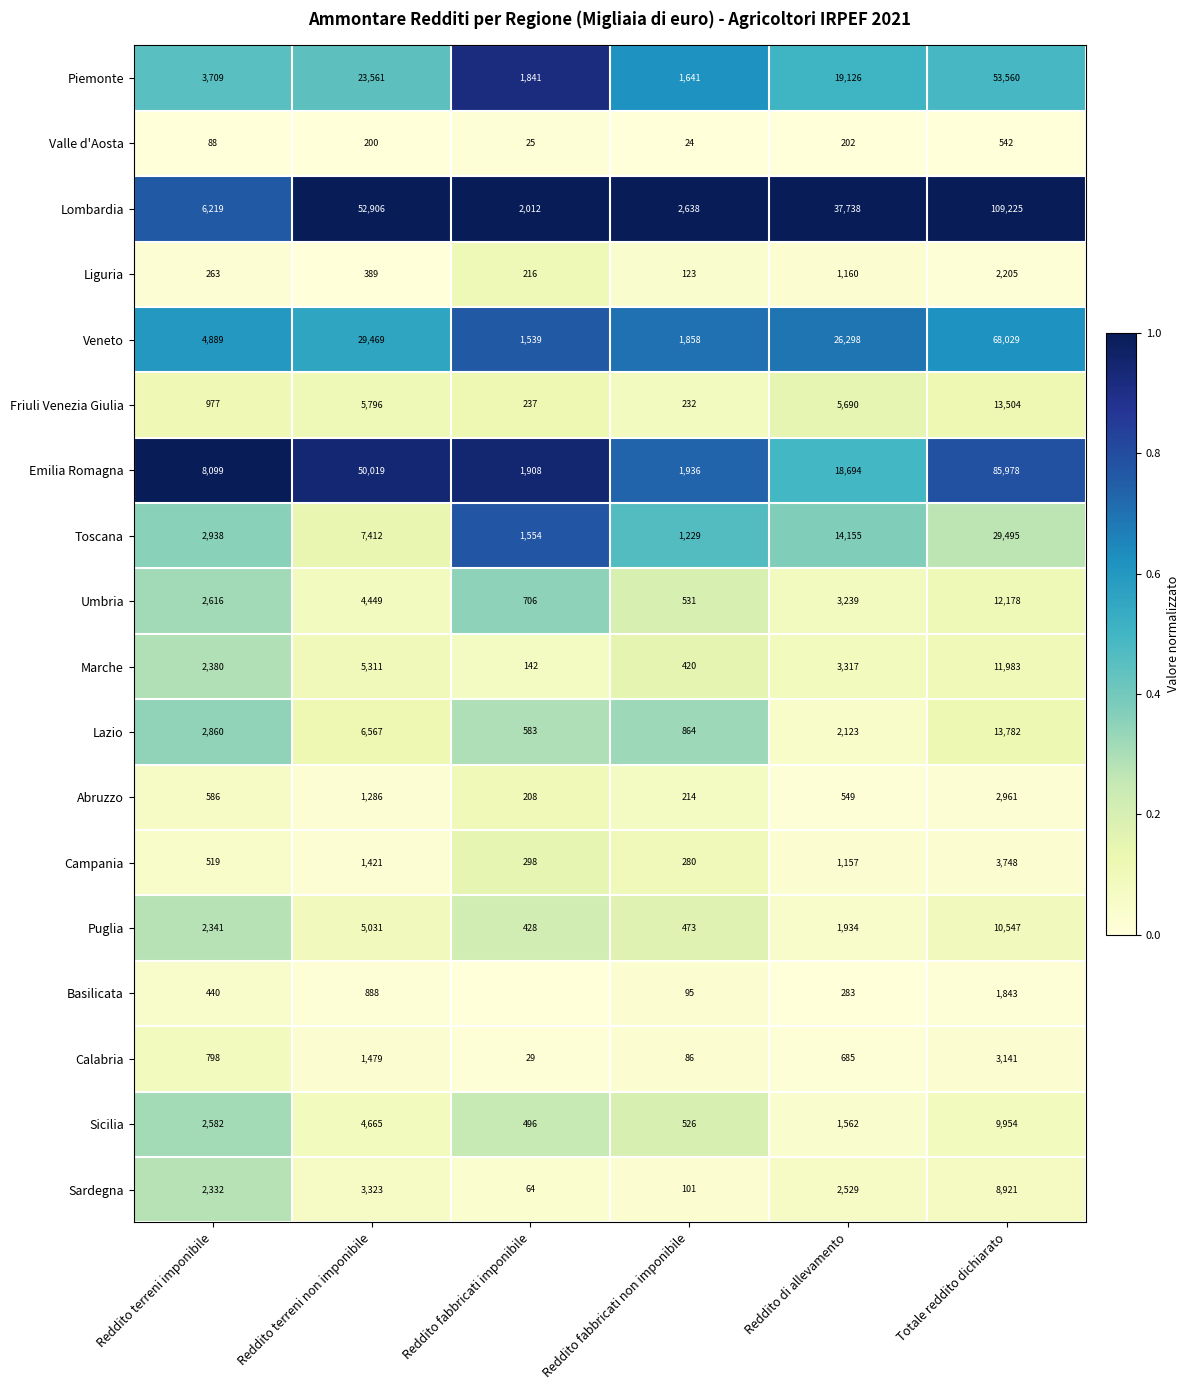

Rank the series at Reddito terreni imponibile from highest to lowest value.

Emilia Romagna, Lombardia, Veneto, Piemonte, Toscana, Lazio, Umbria, Sicilia, Marche, Puglia, Sardegna, Friuli Venezia Giulia, Calabria, Abruzzo, Campania, Basilicata, Liguria, Valle d'Aosta